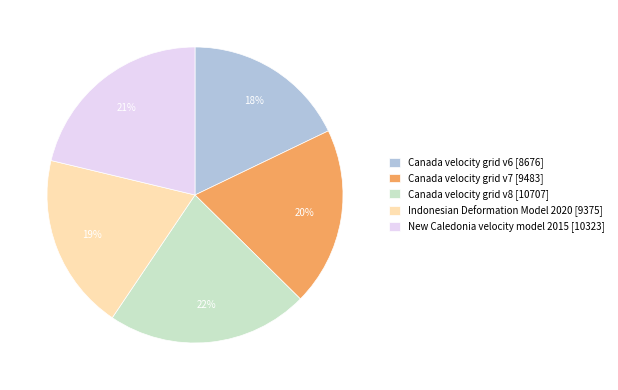

Which has a higher value, New Caledonia velocity model 2015 or Canada velocity grid v7?

New Caledonia velocity model 2015